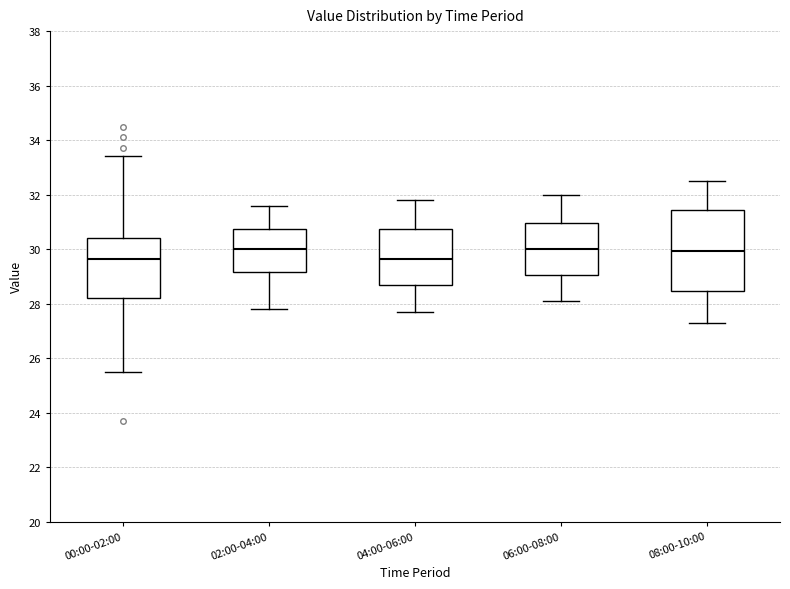

Reading left to right, read every box against the y-axis: the position of its median line, the range the box covers, and the ends of its whiskers. The values are not printed on the chart, so give them approximately, as read against the axis.

00:00-02:00: median 29.6, box 28.2 to 30.4, whiskers 25.6 to 33.4
02:00-04:00: median 30.0, box 29.2 to 30.8, whiskers 27.8 to 31.6
04:00-06:00: median 29.6, box 28.6 to 30.8, whiskers 27.8 to 31.8
06:00-08:00: median 30.0, box 29.0 to 31.0, whiskers 28.2 to 32.0
08:00-10:00: median 30.0, box 28.4 to 31.4, whiskers 27.4 to 32.6